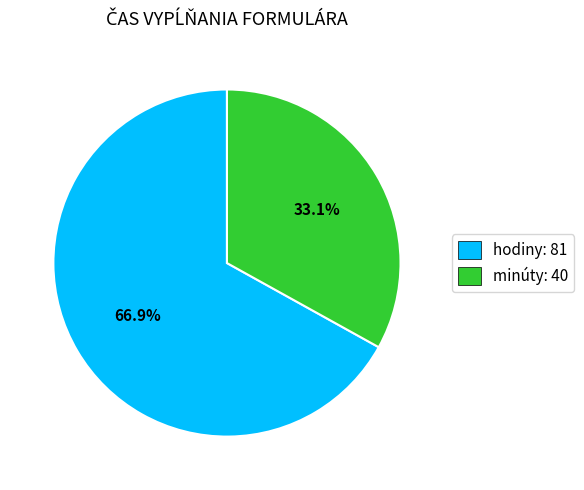

What is the largest slice in the pie chart?

hodiny